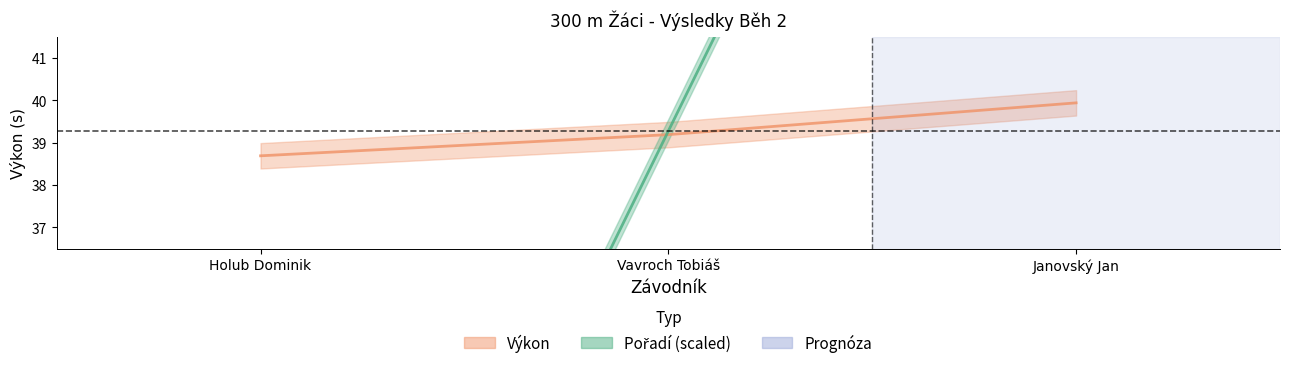

Between Holub Dominik and Janovský Jan, which is larger?

Janovský Jan